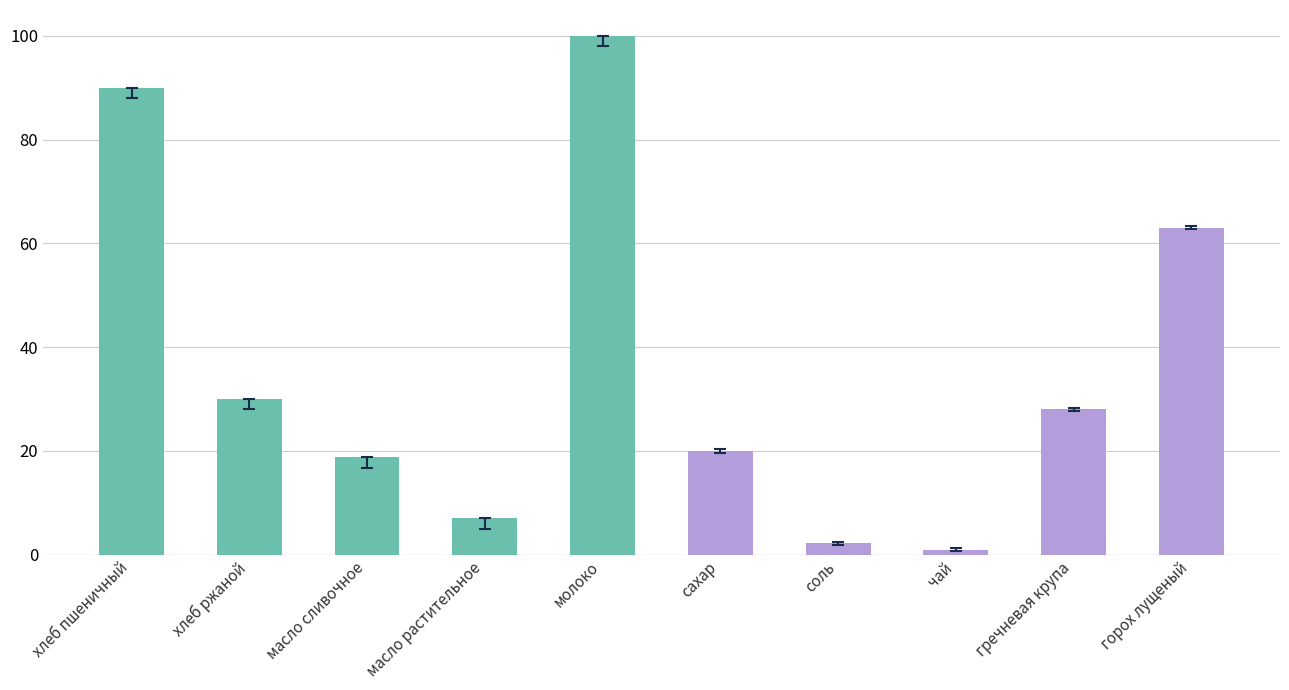

What is the label of the 1st bar from the left?

хлеб пшеничный